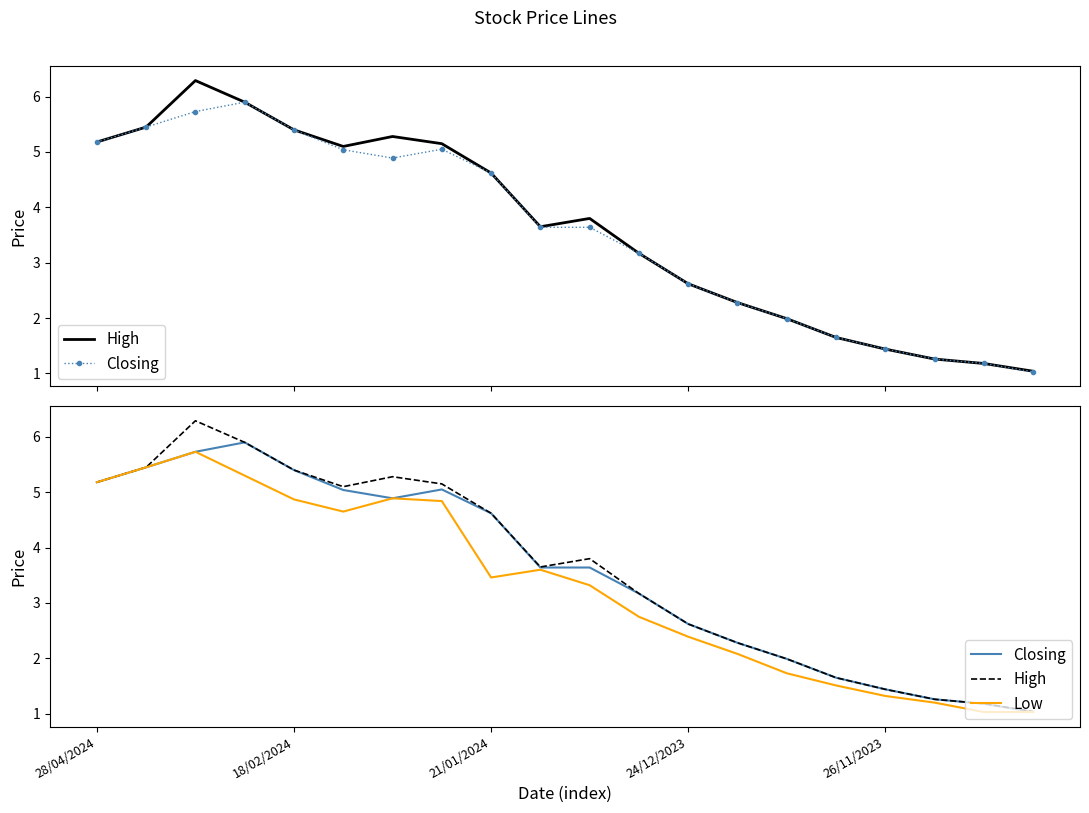

What is the label of the 8th point from the left?

7